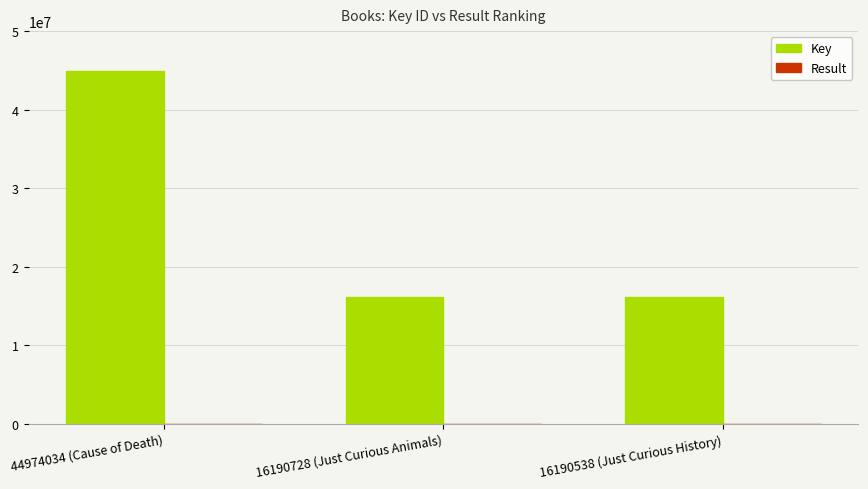

The Key series shows 64357419 at 44974034 (Cause of Death). True or false?

False